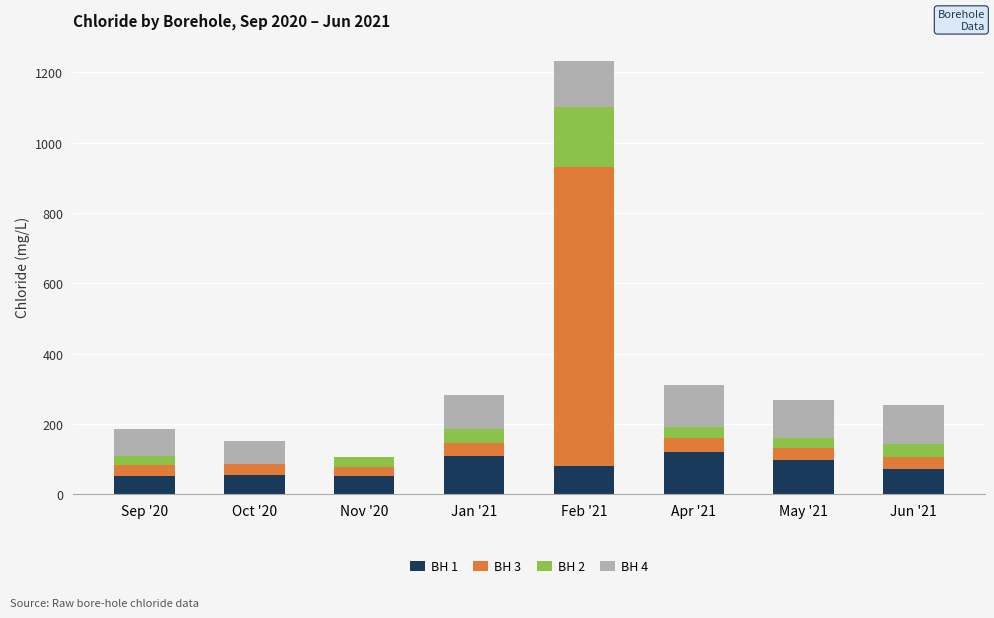

At which category is the sum across all series the highest?

Feb '21